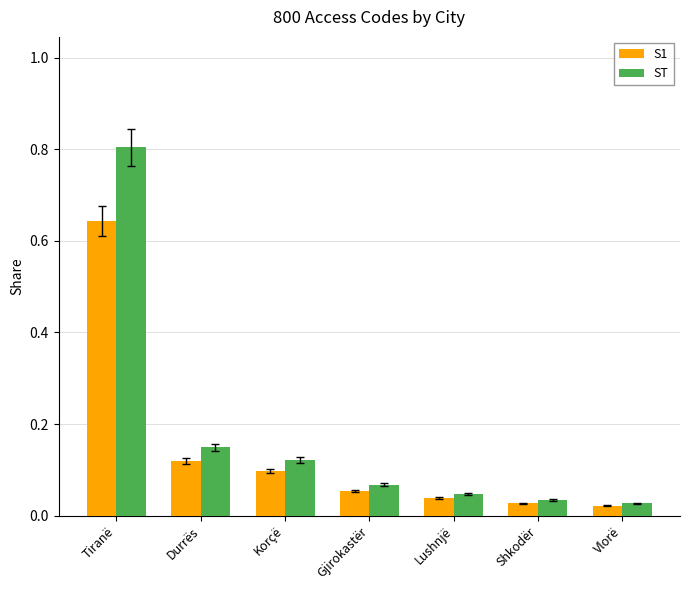

What is the difference between the maximum and second lowest values in the ST series?

0.8